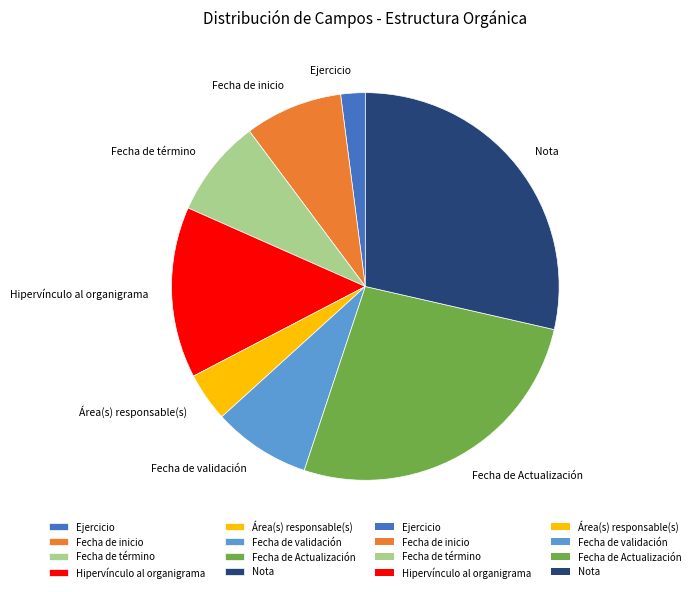

Between Nota and Fecha de validación, which is larger?

Nota